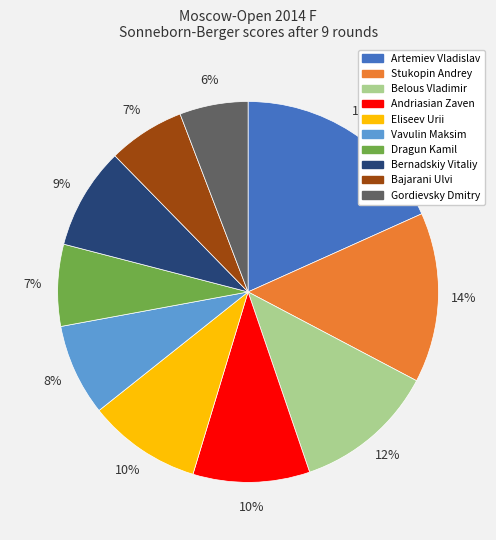

To the nearest percent, what is the difference between the Stukopin Andrey and Artemiev Vladislav slice percentages?

4%